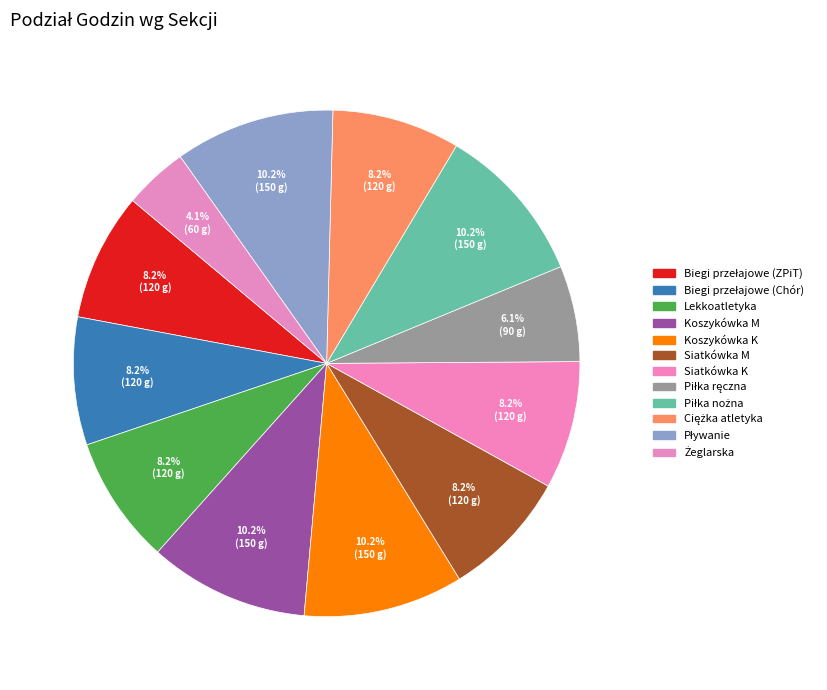

How many slices are in this pie chart?

12